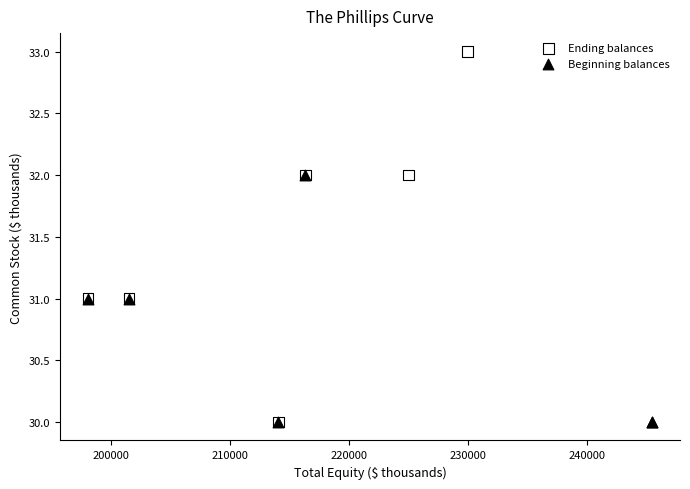

Which series has the largest Y range (max minus min)?

Ending balances